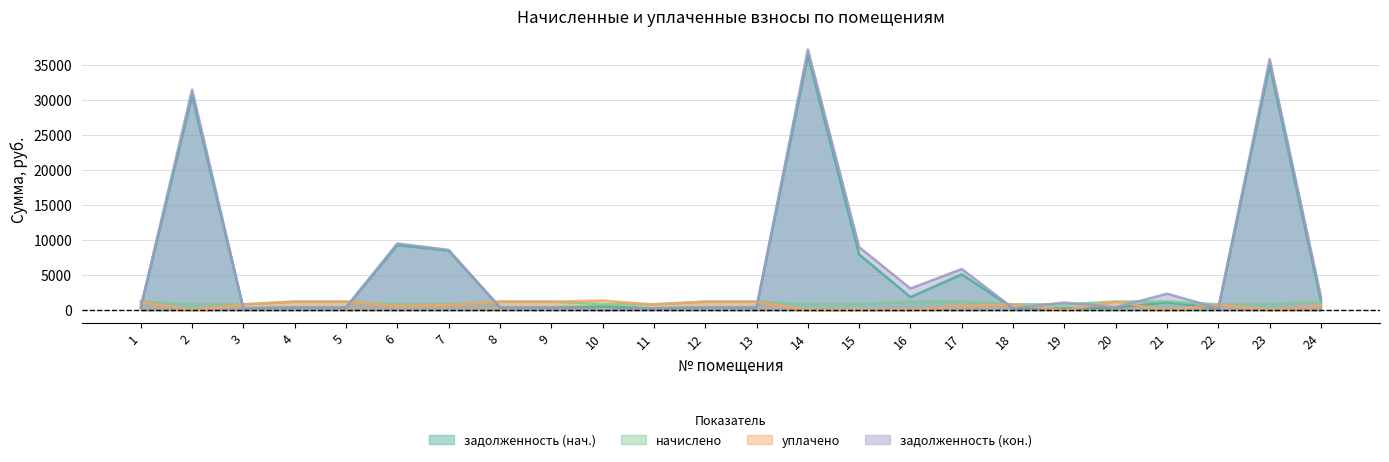

What is the total value across all series at 13?

3210.1